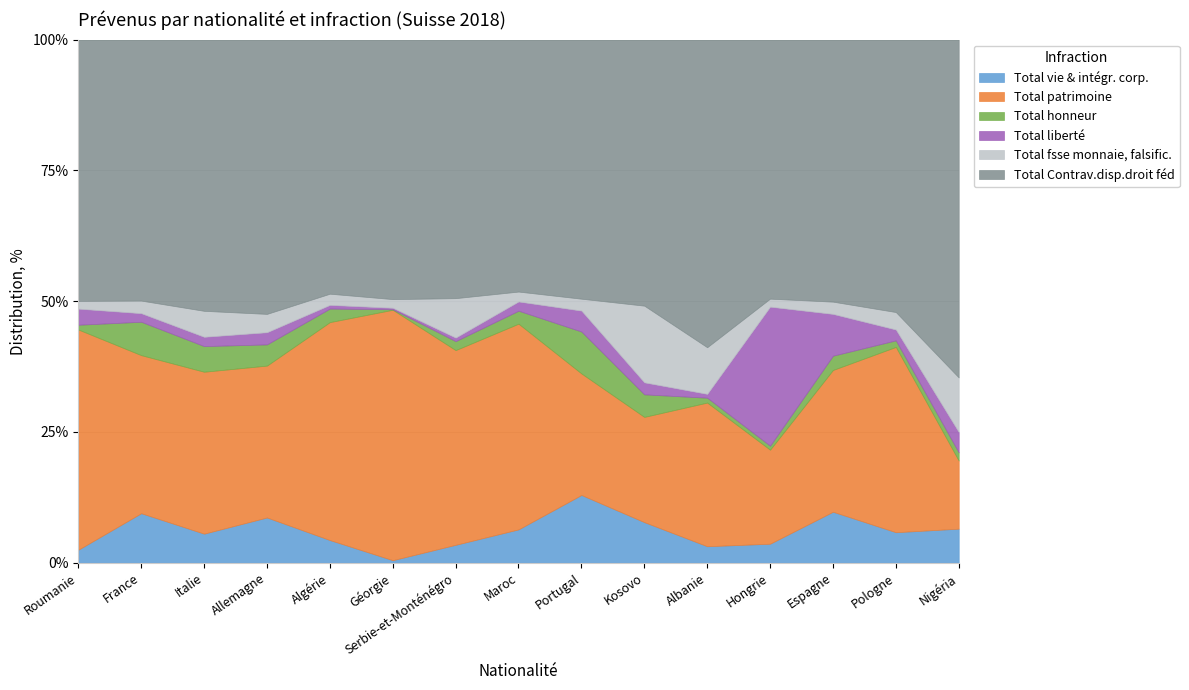

Is it true that Total vie & intégr. corp. equals 7.8 at Kosovo?

True